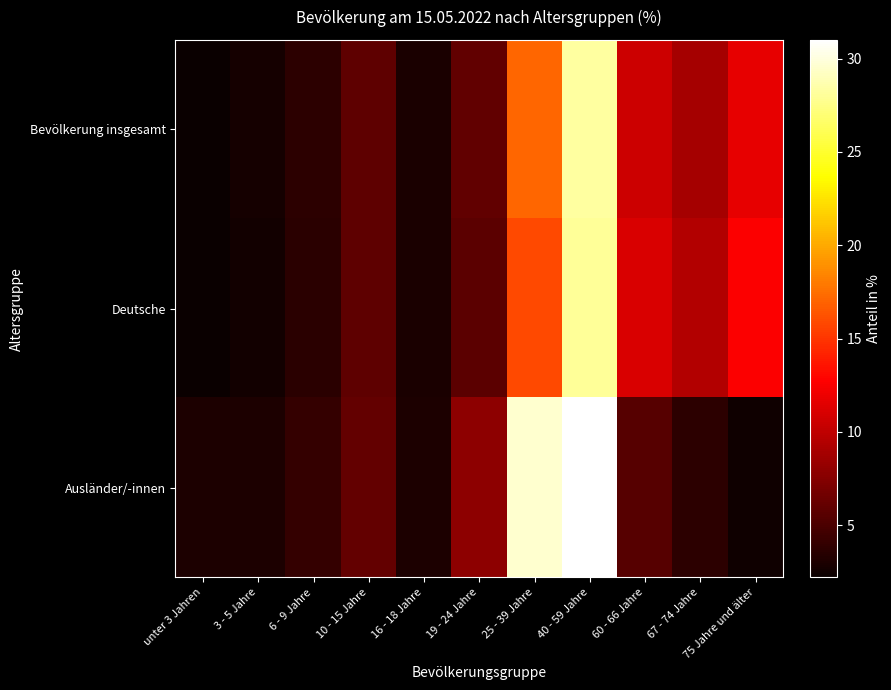

Reading left to right, list all the values displayed in this chart.

Bevölkerung insgesamt: unter 3 Jahren=2.3	3 - 5 Jahre=2.7	6 - 9 Jahre=3.7	10 - 15 Jahre=5.9	16 - 18 Jahre=2.9	19 - 24 Jahre=6.0	25 - 39 Jahre=17.1	40 - 59 Jahre=28.2	60 - 66 Jahre=10.6	67 - 74 Jahre=8.9	75 Jahre und älter=11.7
Deutsche: unter 3 Jahren=2.2	3 - 5 Jahre=2.6	6 - 9 Jahre=3.6	10 - 15 Jahre=5.9	16 - 18 Jahre=2.9	19 - 24 Jahre=5.8	25 - 39 Jahre=15.9	40 - 59 Jahre=28.0	60 - 66 Jahre=11.1	67 - 74 Jahre=9.4	75 Jahre und älter=12.6
Ausländer/-innen: unter 3 Jahren=3.0	3 - 5 Jahre=3.1	6 - 9 Jahre=4.1	10 - 15 Jahre=6.1	16 - 18 Jahre=3.0	19 - 24 Jahre=7.9	25 - 39 Jahre=29.6	40 - 59 Jahre=31.0	60 - 66 Jahre=5.5	67 - 74 Jahre=3.7	75 Jahre und älter=2.5